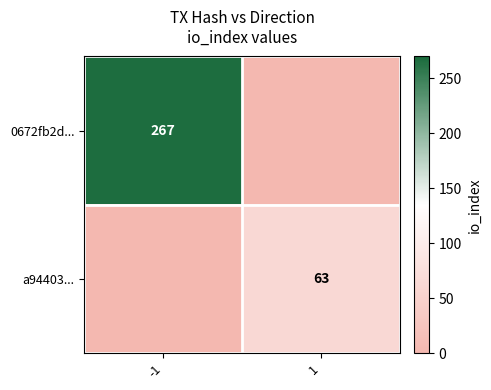

How many distinct data groups are displayed?

2